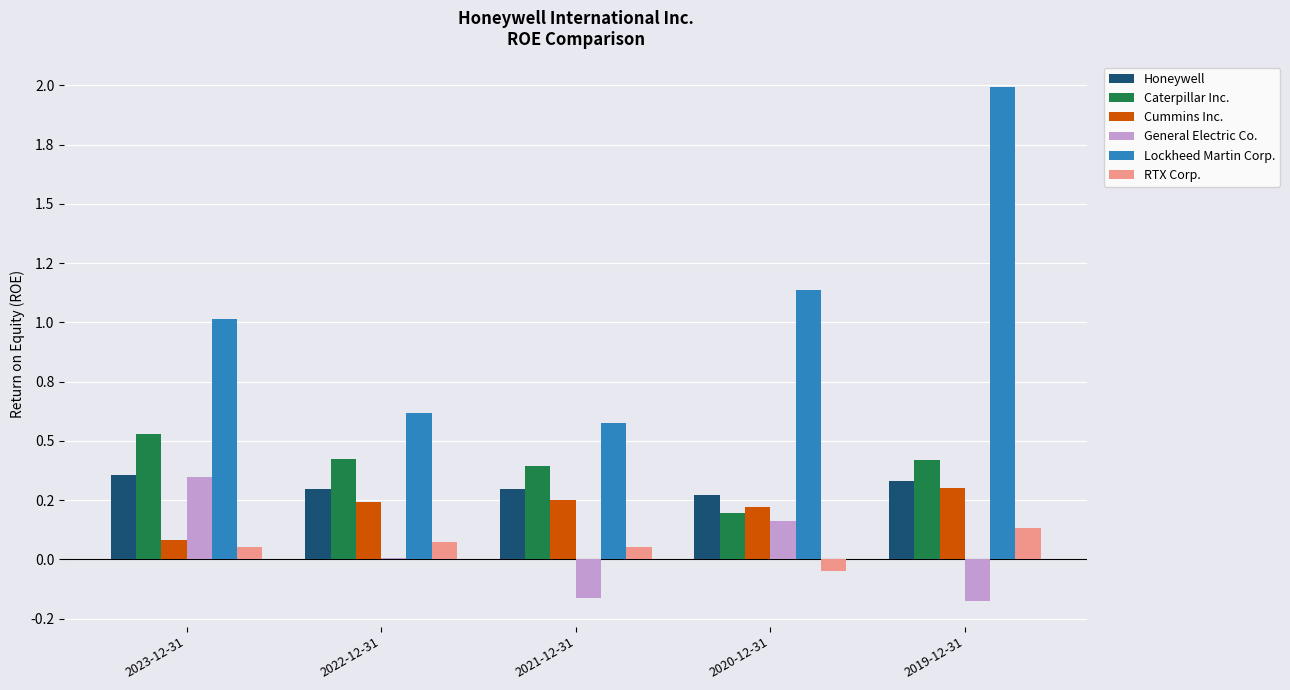

True or false: Cummins Inc. has a value of 0.0 at 2023-12-31.

False